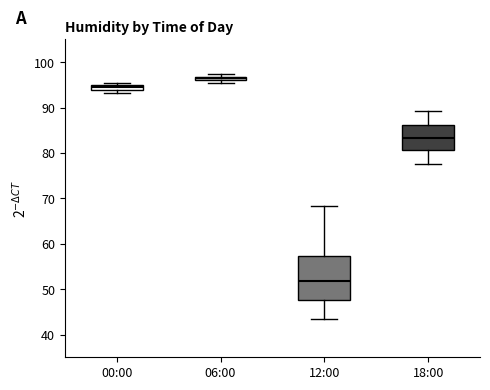

Where is the upper edge of the box for 00:00 on the y-axis? The values are not printed on the chart, so give them approximately, as read against the axis.

95